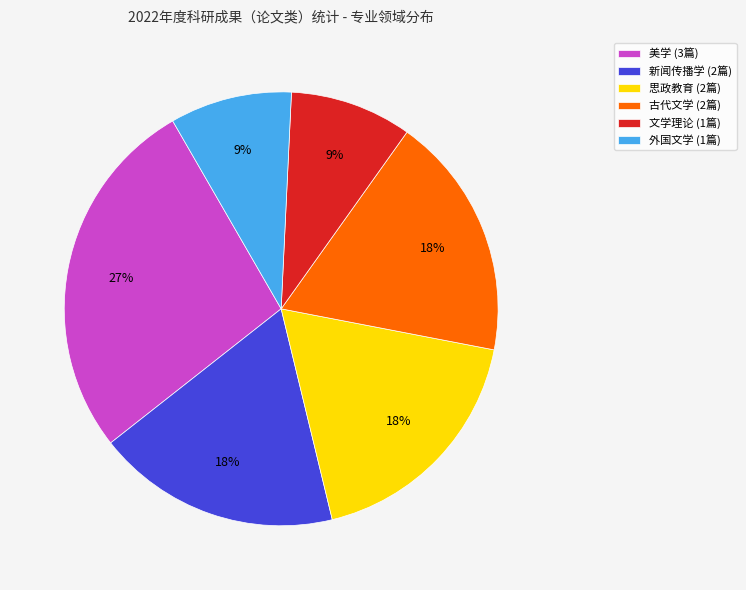

How many segments does this pie chart have?

6